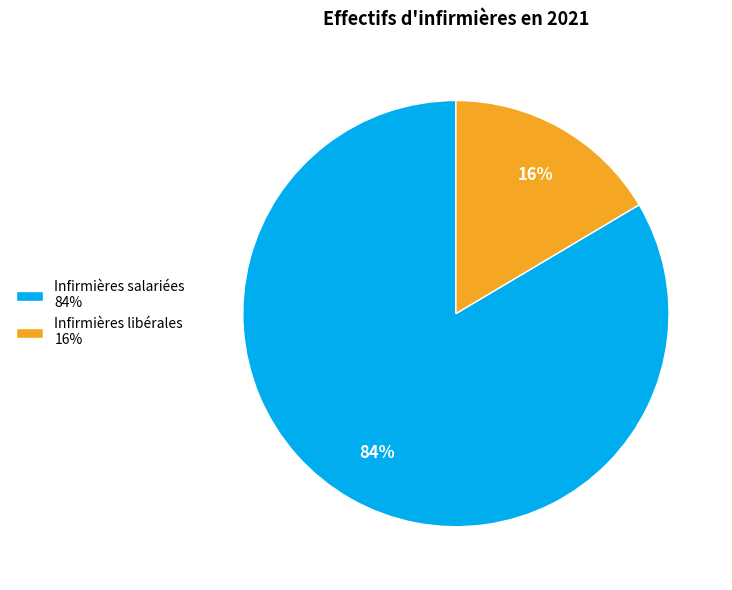

What percentage is the Infirmières salariées slice, to the nearest percent?

84%